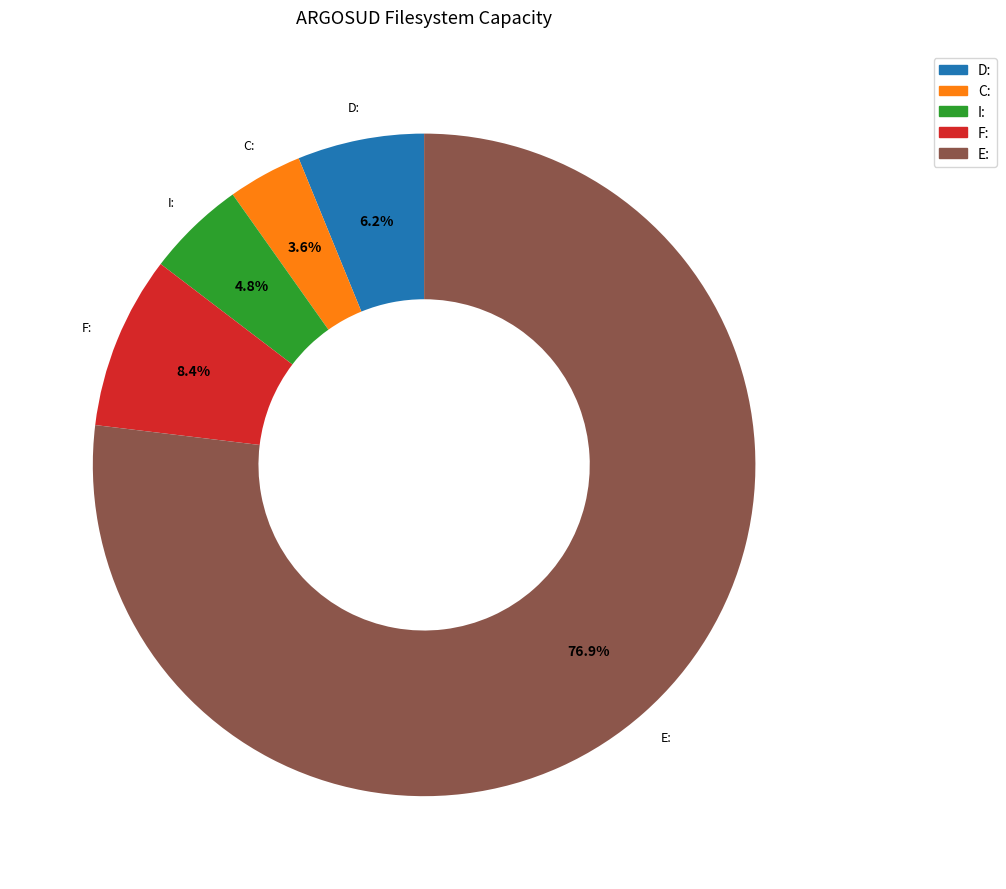

The F: slice represents 15% of the pie. True or false?

False